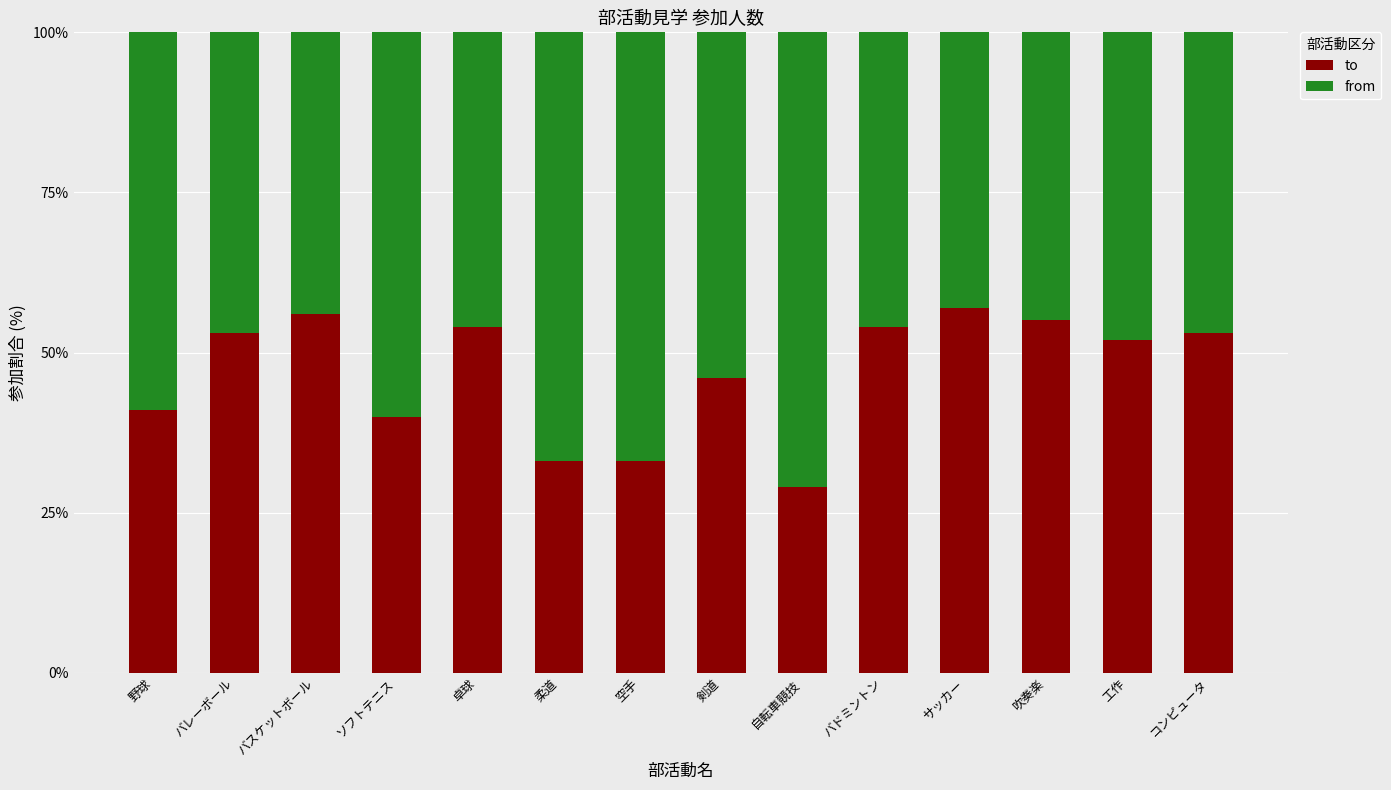

Which series has the largest total across all categories?

from